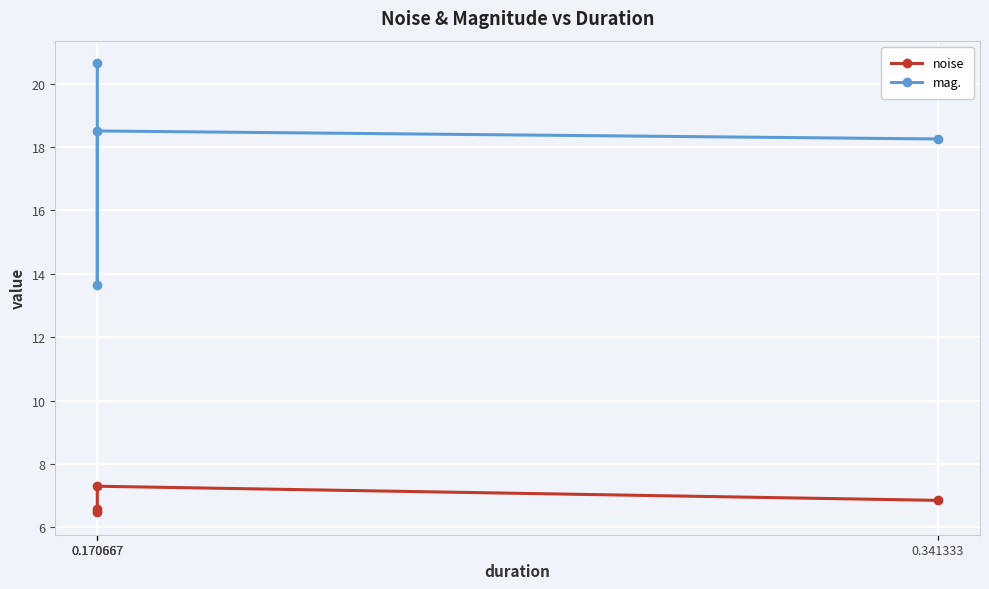

Which series changed the most between 0.341333 and 0.170667?

mag.